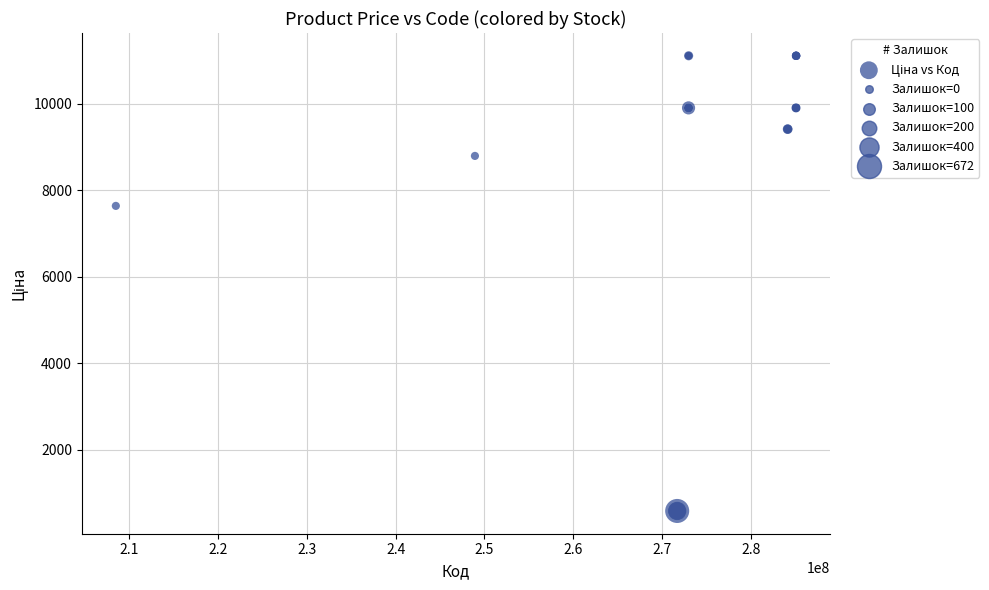

What Y value in the scatter plot is closest to 5849?

7641.9